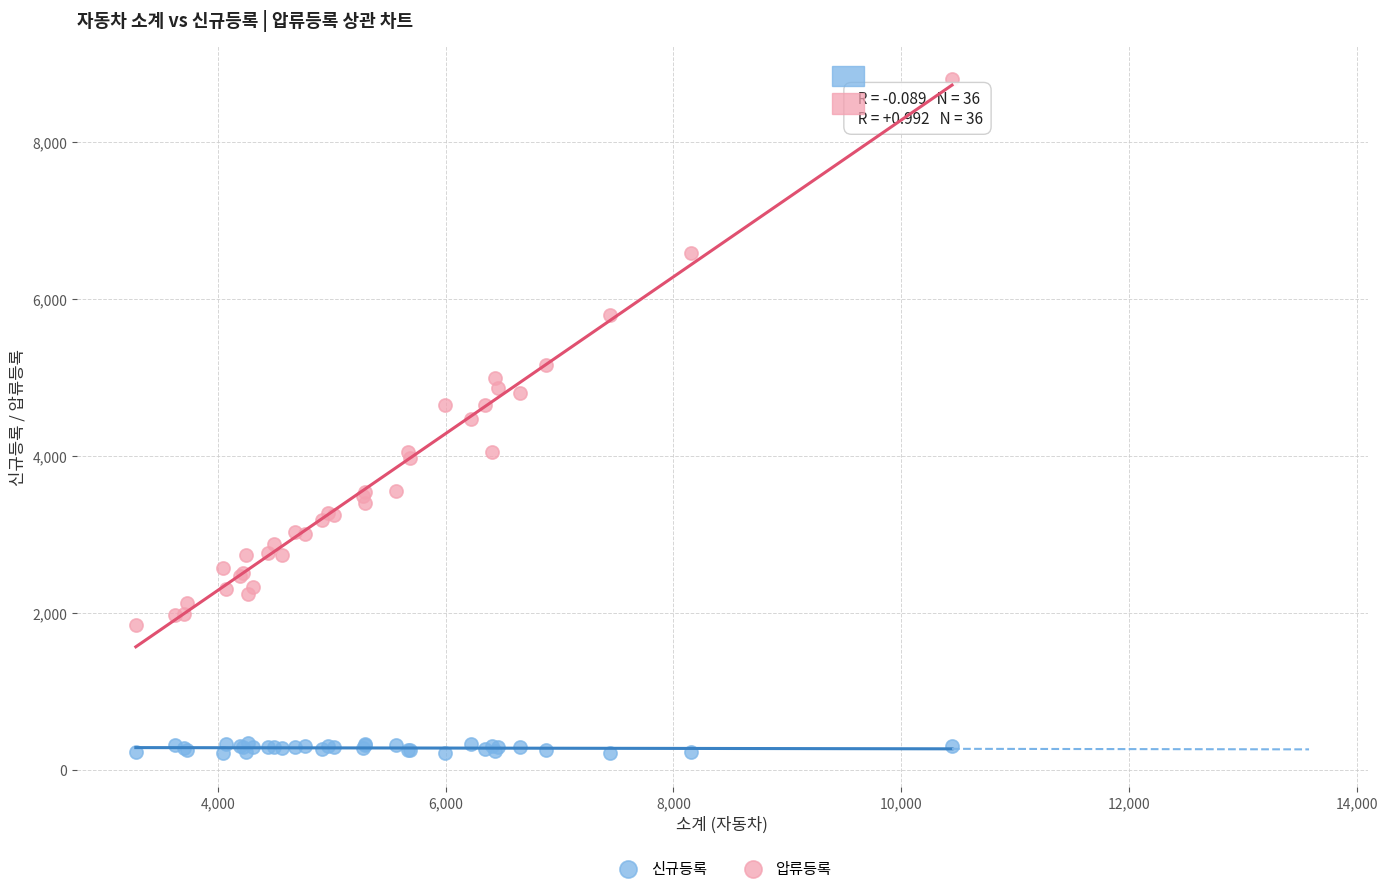

In the 압류등록 series, what Y value is closest to 5321?

5163